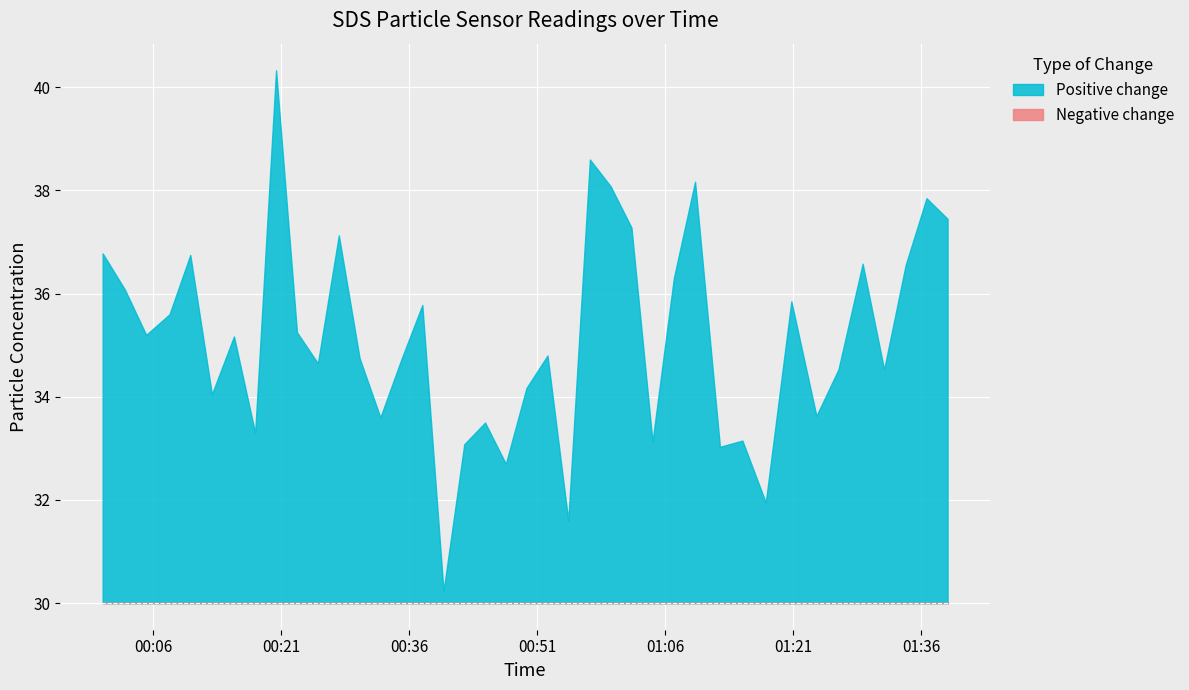

What is the minimum value shown in the chart?

30.0